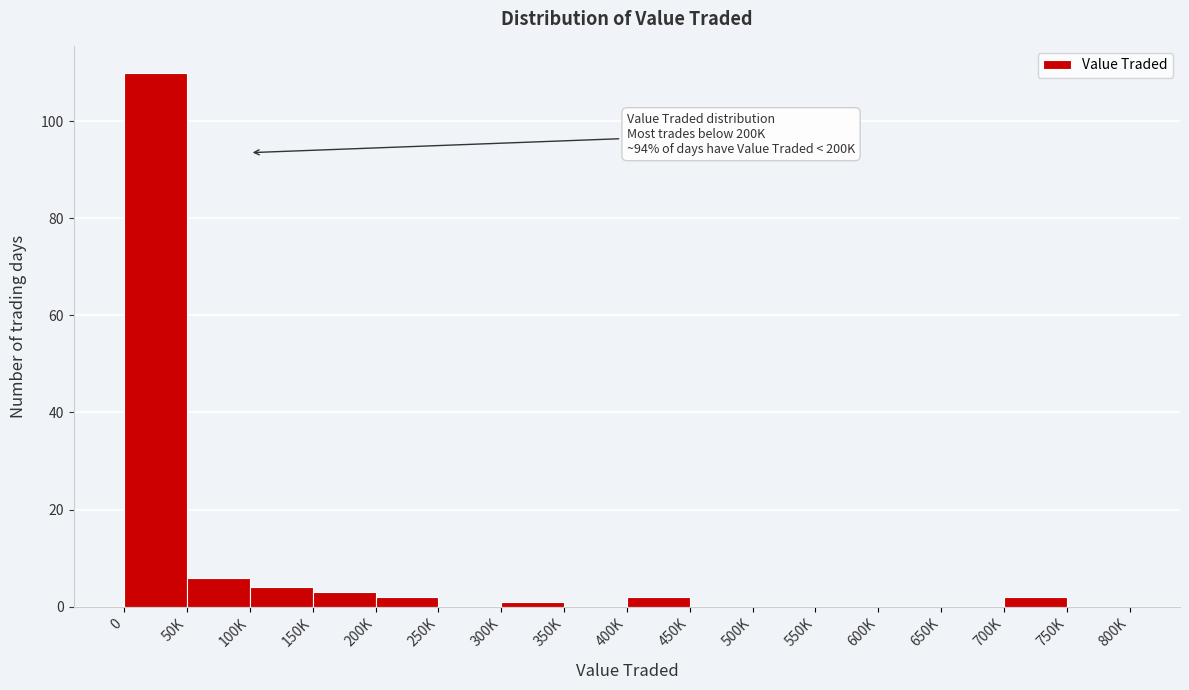

Reading left to right, what are all the values shown in this chart?

0=110	50K=6	100K=4	150K=3	200K=2	250K=0	300K=1	350K=0	400K=2	450K=0	500K=0	550K=0	600K=0	650K=0	700K=2	750K=0